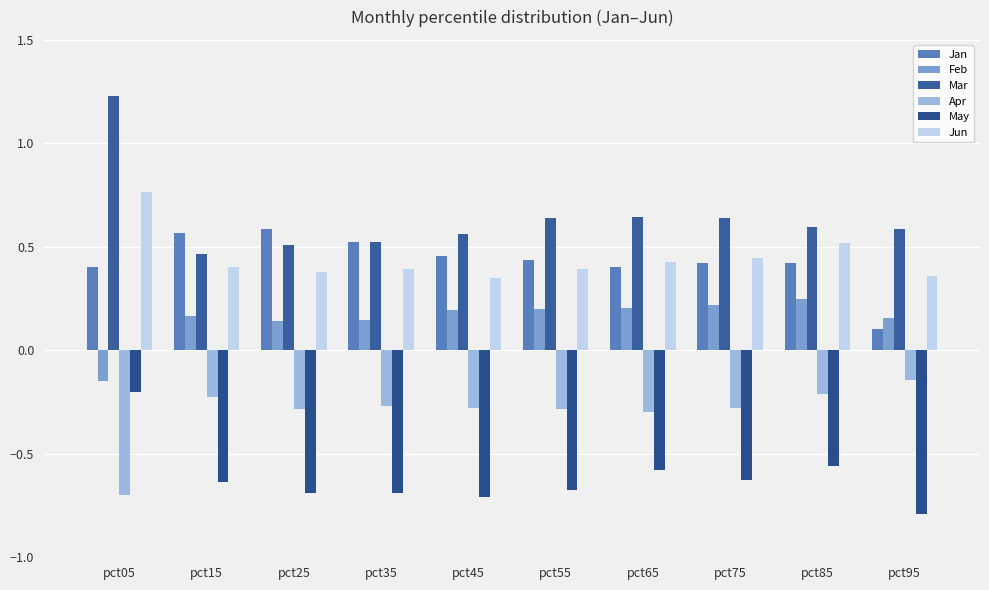

Between pct55 and pct85, which series saw the biggest shift?

Jun